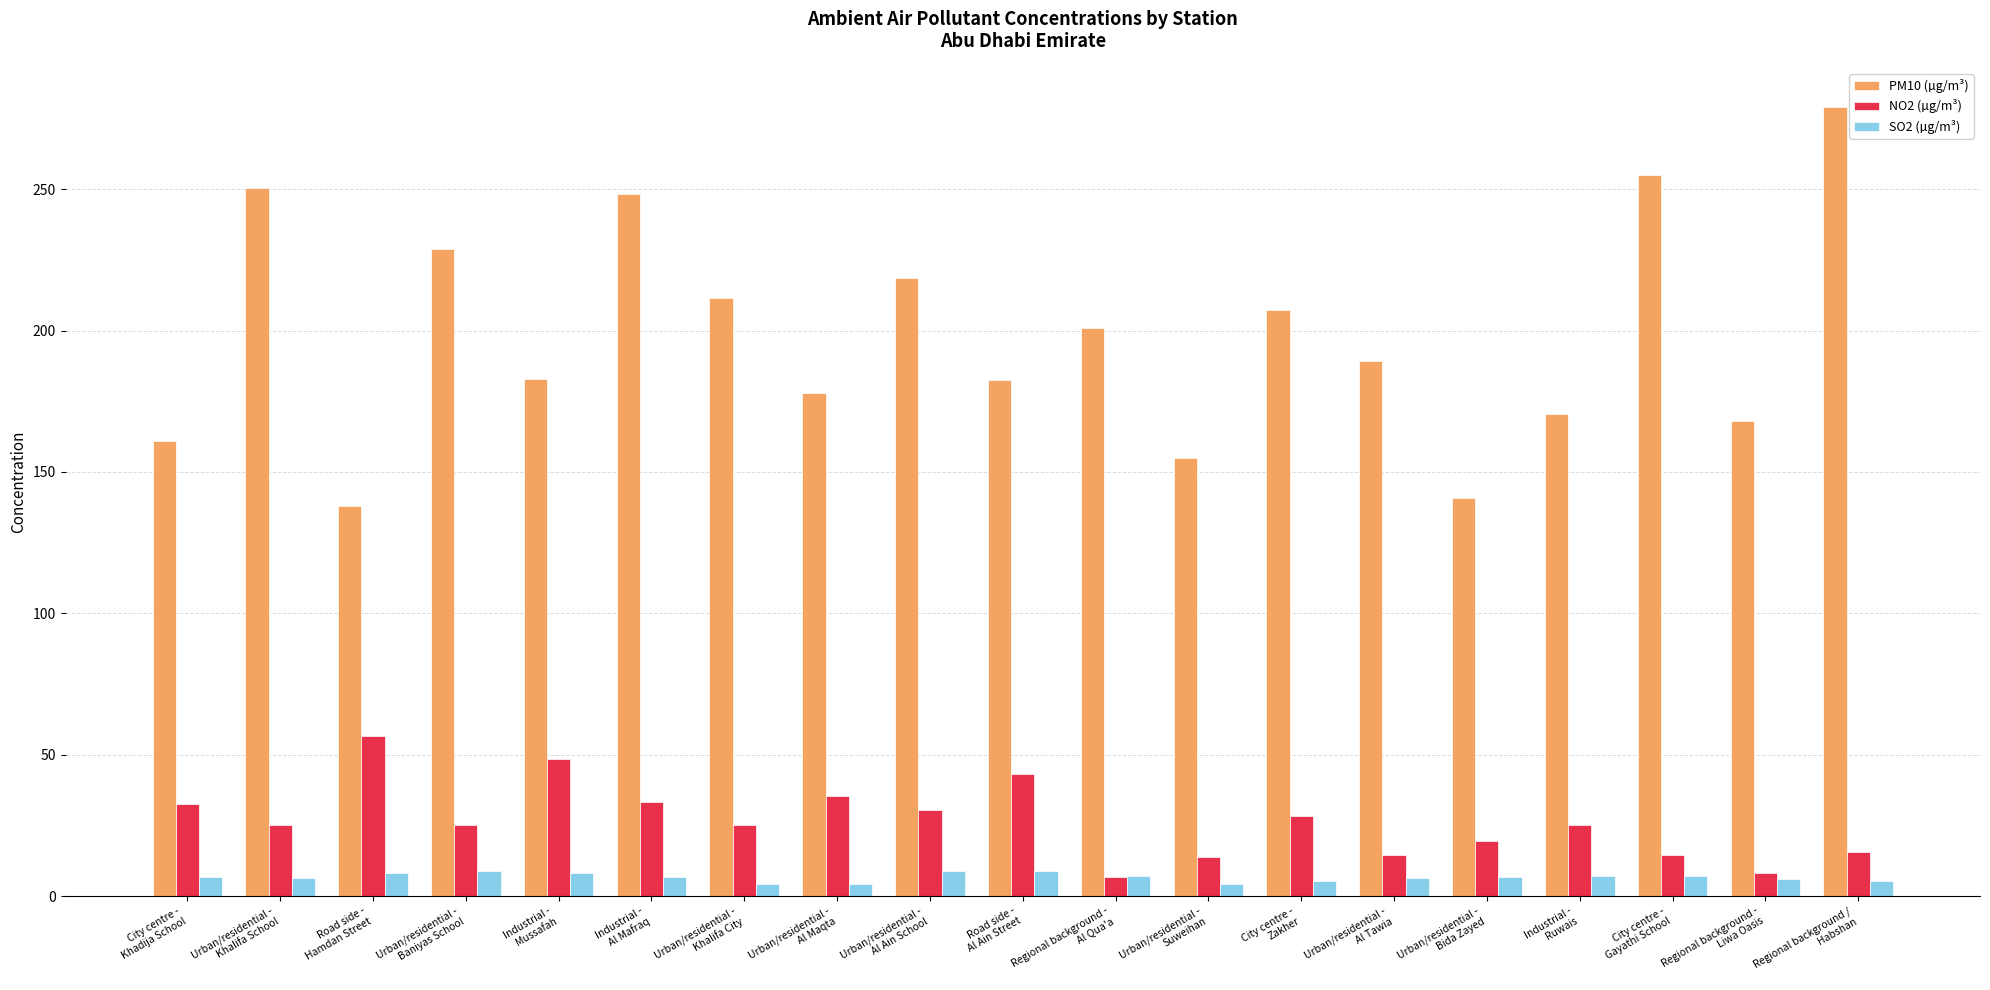

Rank the series by their maximum value, from highest to lowest.

PM10 (µg/m³), NO2 (µg/m³), SO2 (µg/m³)